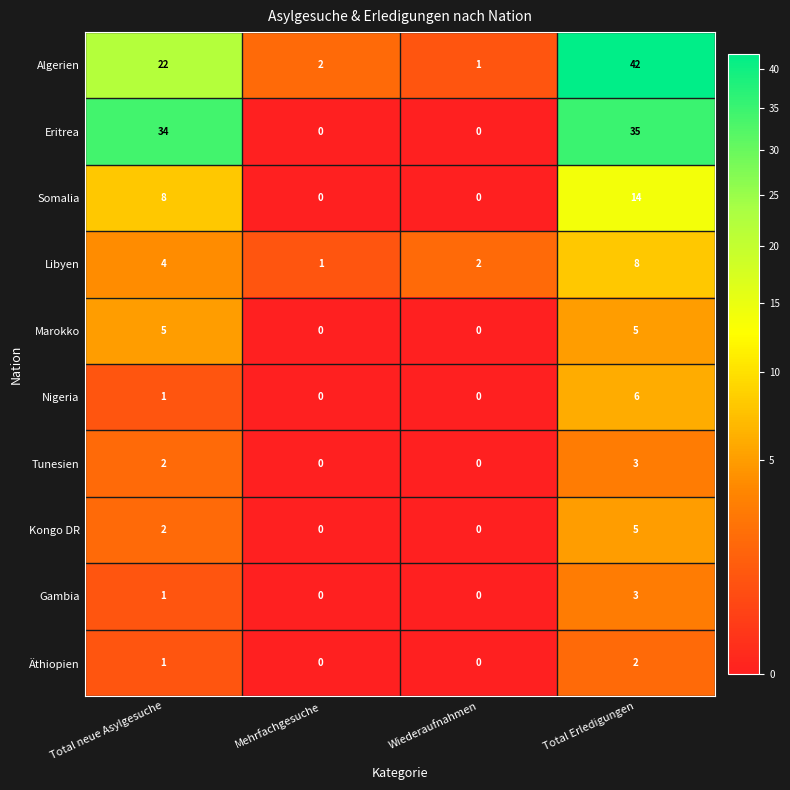

Which series changed the most between Total neue Asylgesuche and Mehrfachgesuche?

Eritrea